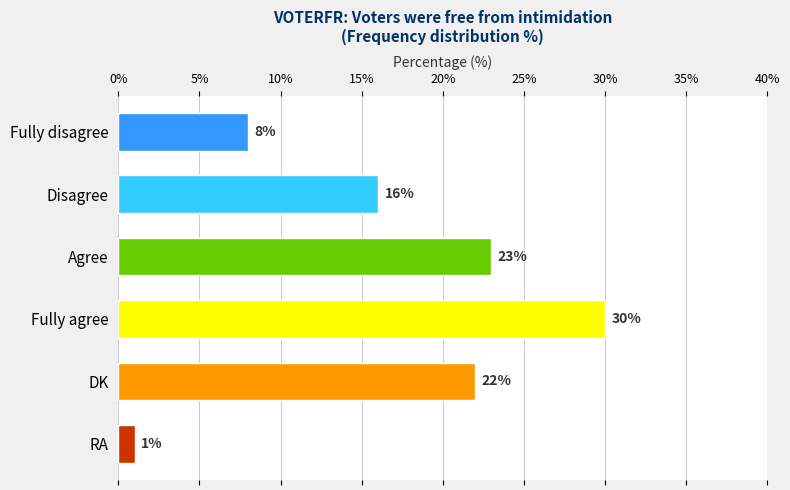

List the labels in order of value, largest first.

Fully agree, Agree, DK, Disagree, Fully disagree, RA